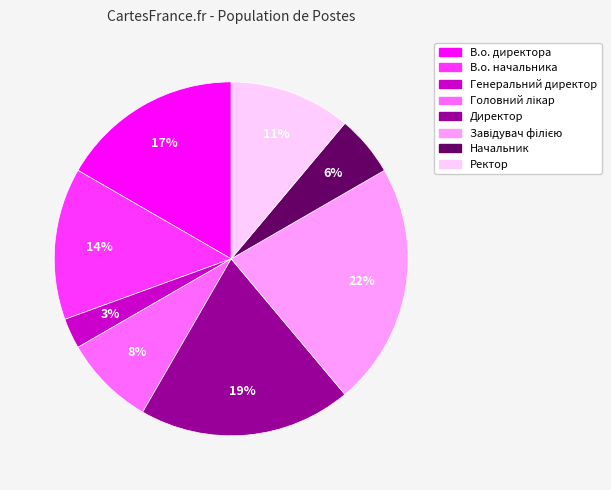

What is the smallest slice in the pie chart?

Генеральний директор